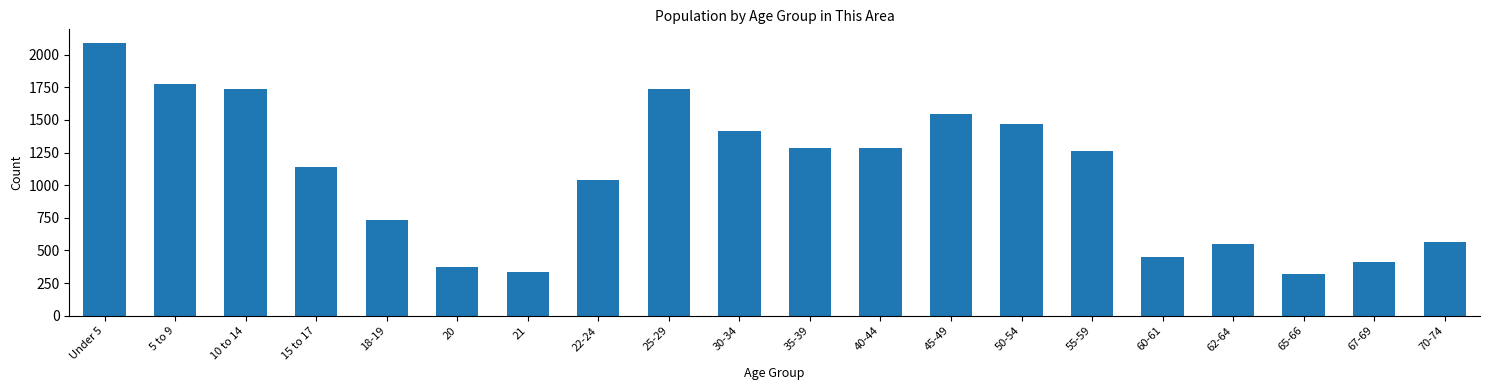

Approximately how many times larger is the value at 18-19 compared to 35-39?

0.6